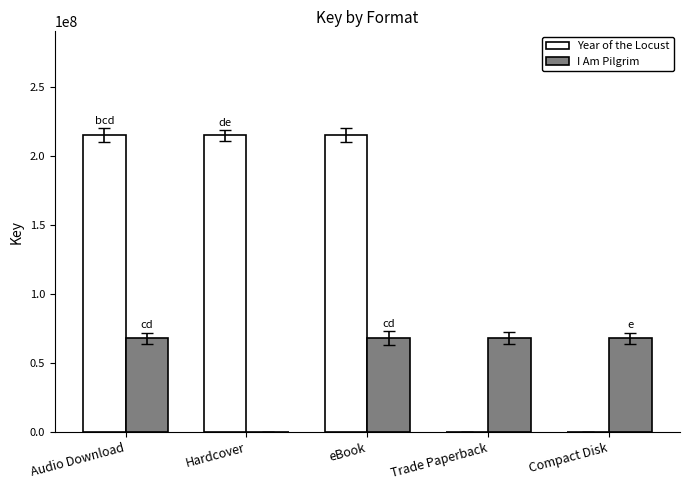

Reading right to left, extract all data points from this chart.

Year of the Locust: Compact Disk=0	Trade Paperback=0	eBook=215263979	Hardcover=215263979	Audio Download=215263979
I Am Pilgrim: Compact Disk=68219966	Trade Paperback=68219966	eBook=68219966	Hardcover=0	Audio Download=68219966